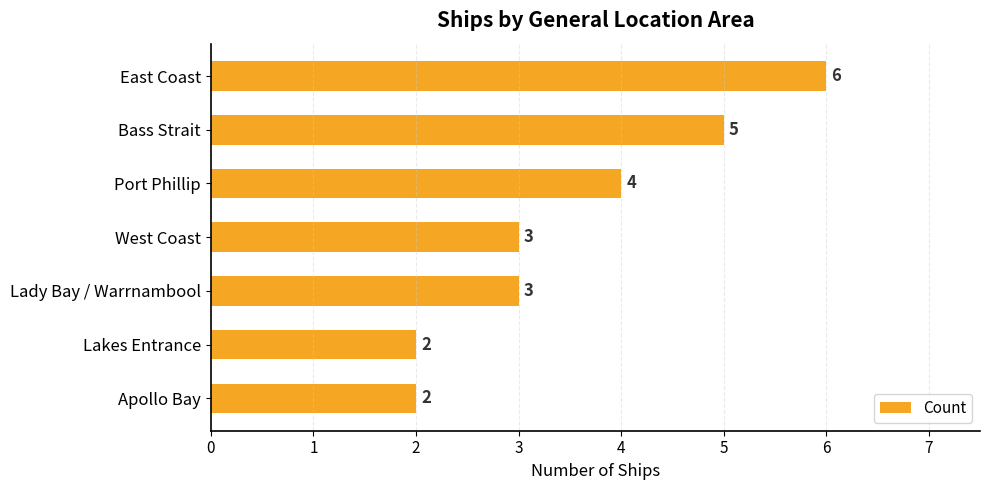

Count the values in the range 2 to 5.

6